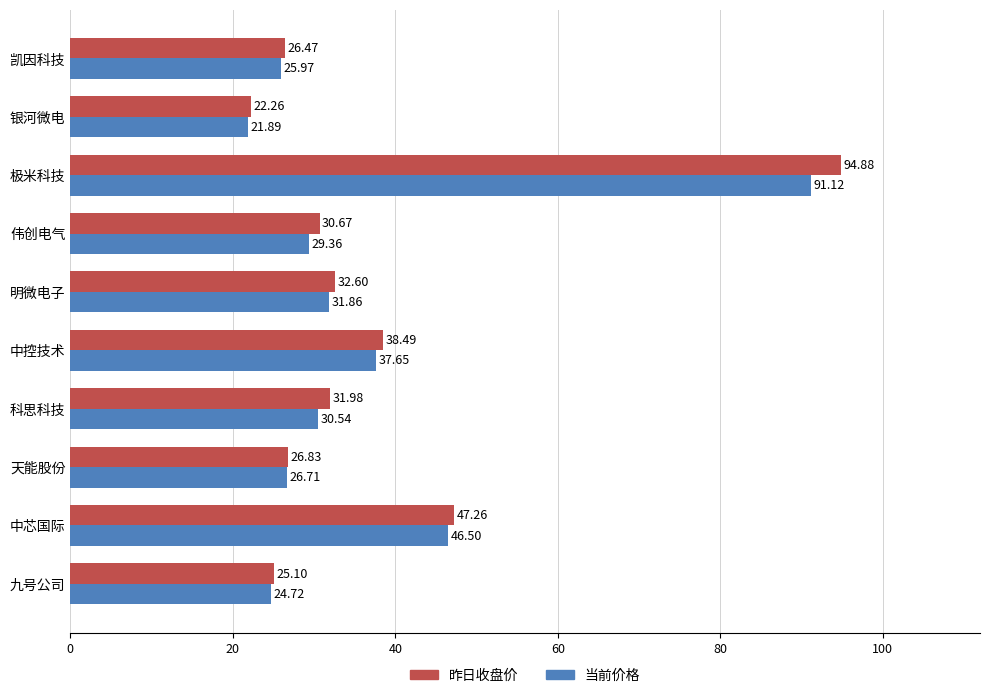

Which series has the largest range (max minus min)?

昨日收盘价